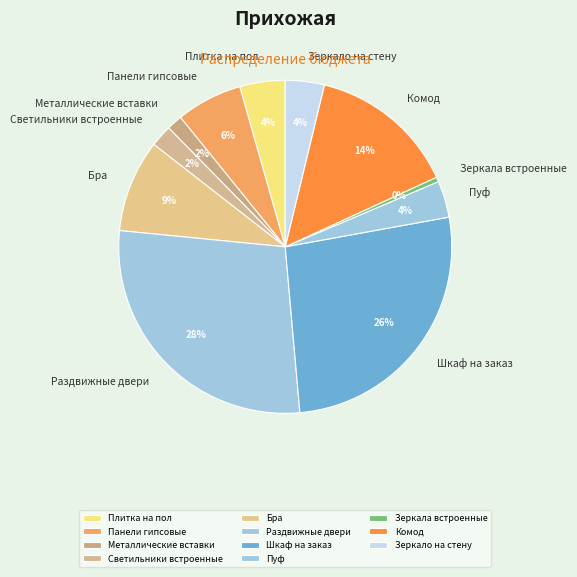

Is there any slice that represents more than half of the pie?

No